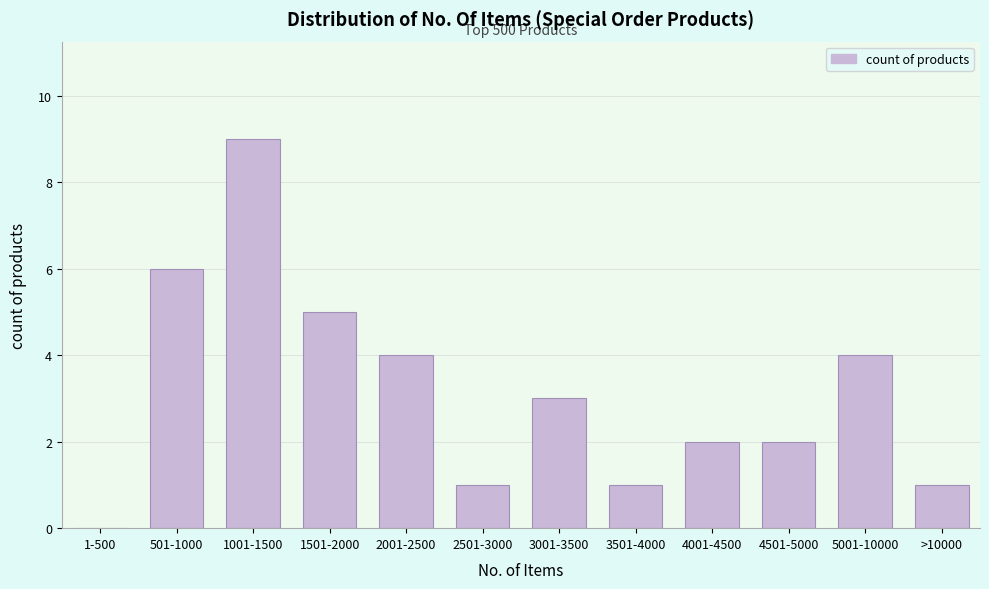

Reading right to left, what are all the values shown in this chart?

>10000=1	5001-10000=4	4501-5000=2	4001-4500=2	3501-4000=1	3001-3500=3	2501-3000=1	2001-2500=4	1501-2000=5	1001-1500=9	501-1000=6	1-500=0